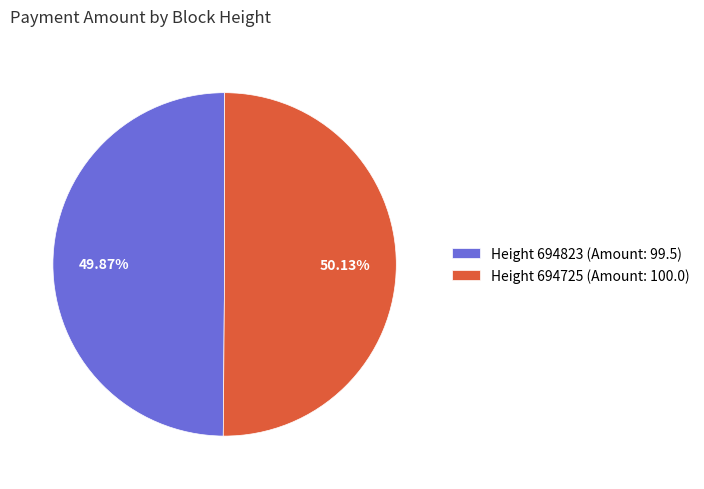

Approximately how many times larger is the value at Height 694725 (Amount: 100.0) compared to Height 694823 (Amount: 99.5)?

1.0